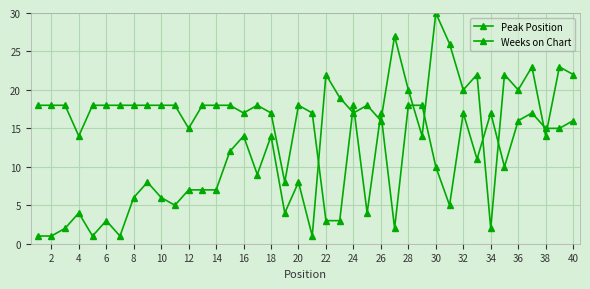

Is this an area chart (filled region under the line)?

No